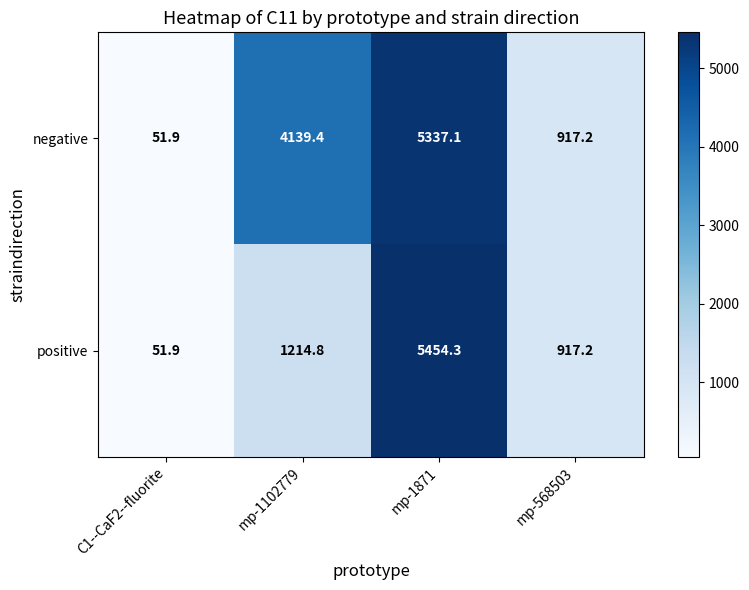

What is the sum of the negative values at mp-1102779 and mp-1871?

9476.5